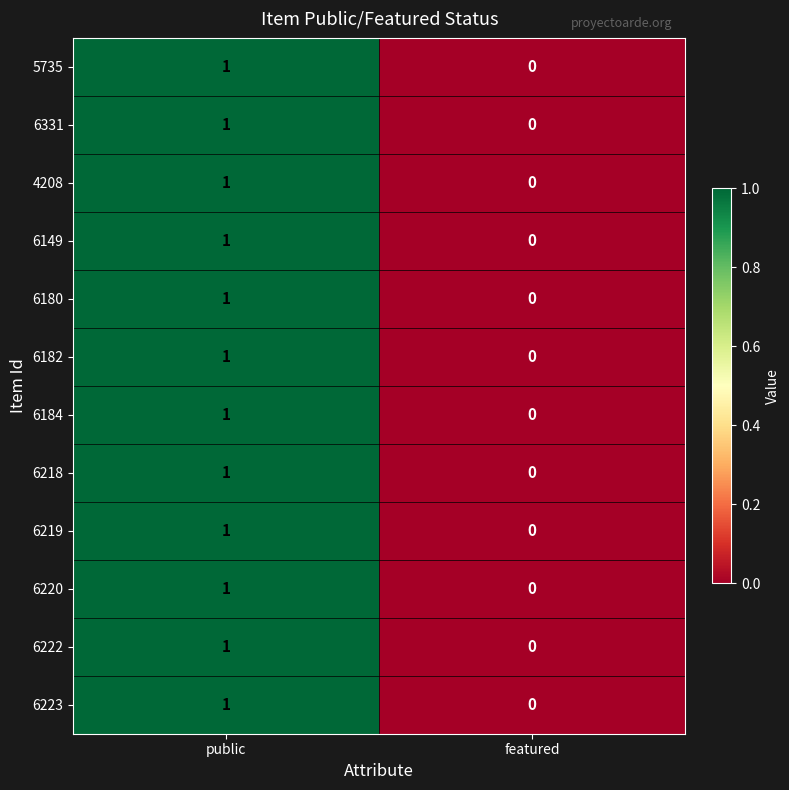

Rank the categories by 6223 value from lowest to highest.

featured, public